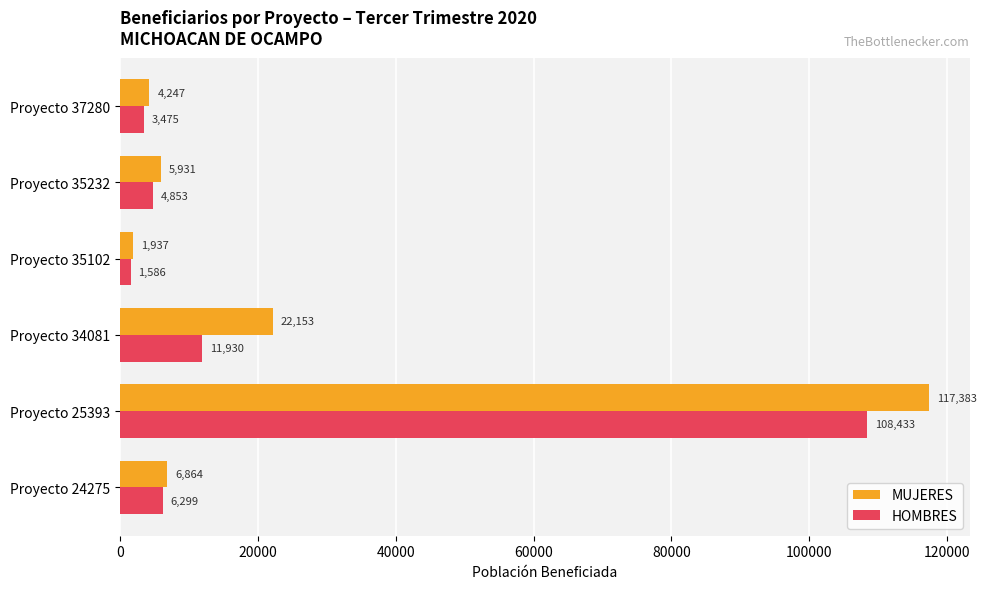

List the series in order of their peak value, highest first.

MUJERES, HOMBRES